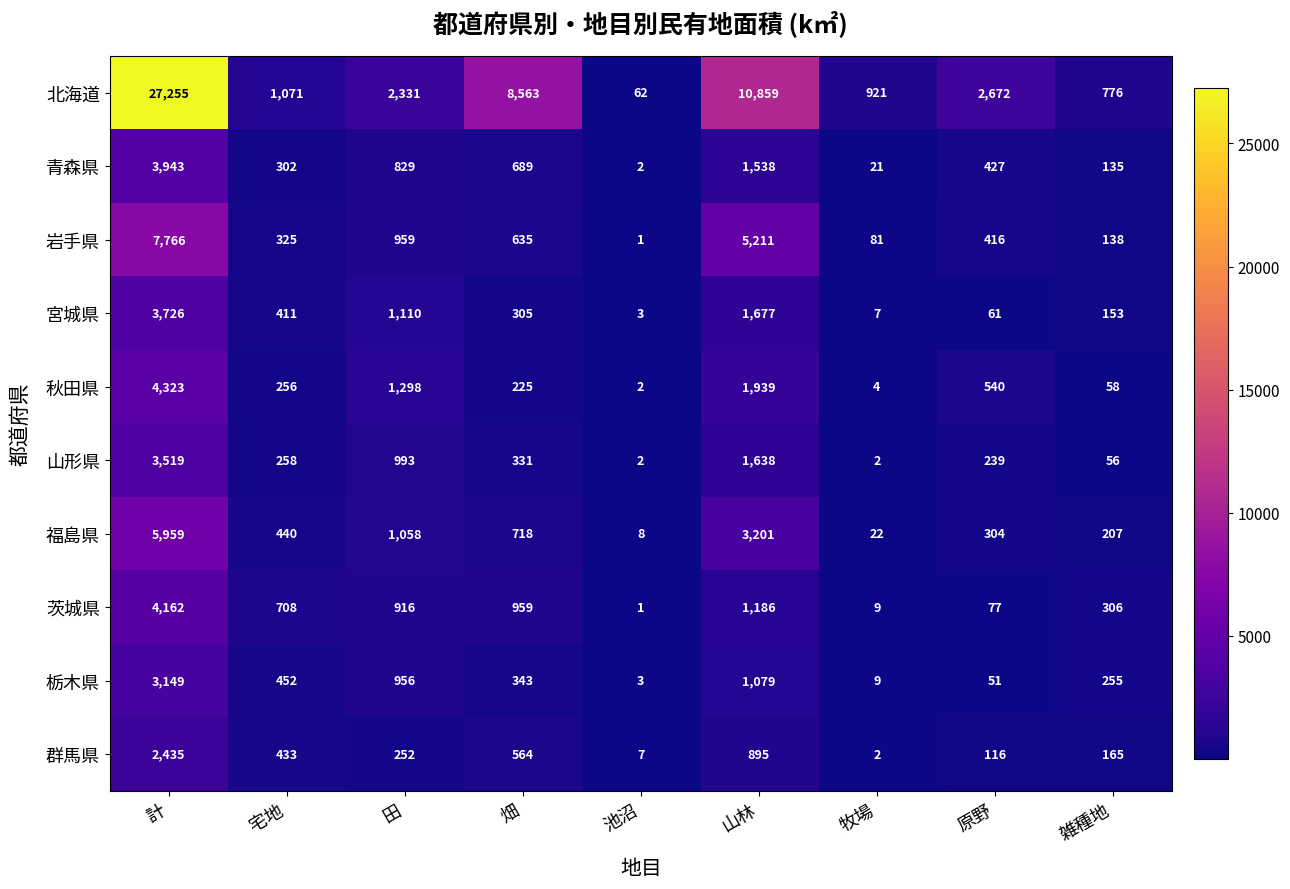

At how many categories does at least one series exceed 2540?

4